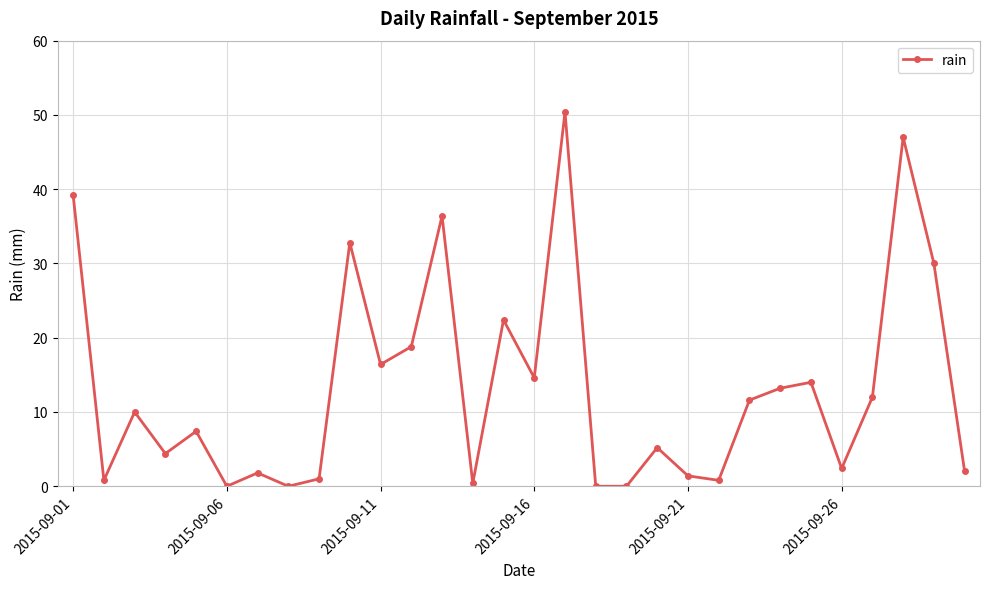

What is the sum of all values?

396.4